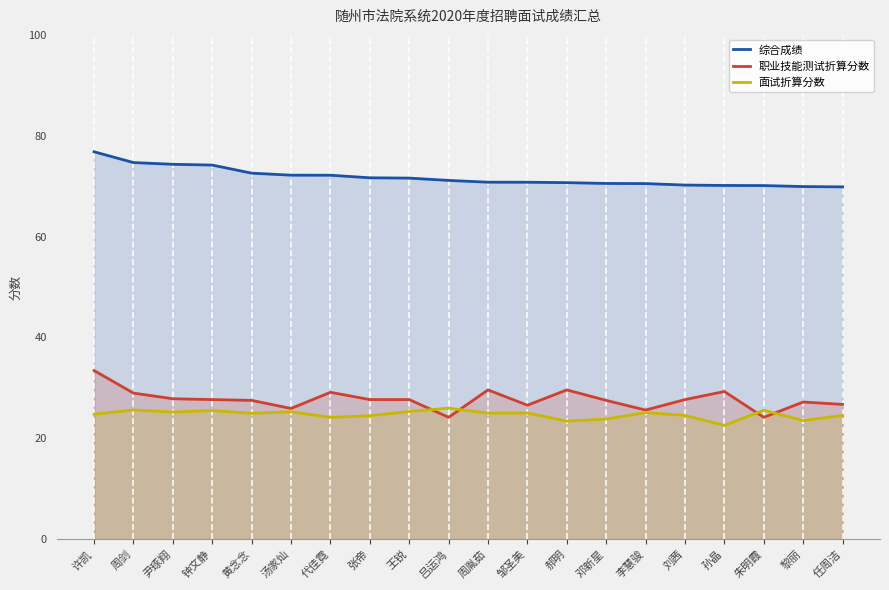

Rank the categories by 职业技能测试折算分数 value from highest to lowest.

许凯, 周胤茹, 郝明, 孙晶, 代佳霓, 周剑, 尹琢翔, 钟文静, 张帝, 王锐, 刘茜, 黄念念, 邓新星, 黎丽, 任周洁, 邹圣美, 汤家灿, 李慧骏, 吕运鸿, 朱明霞